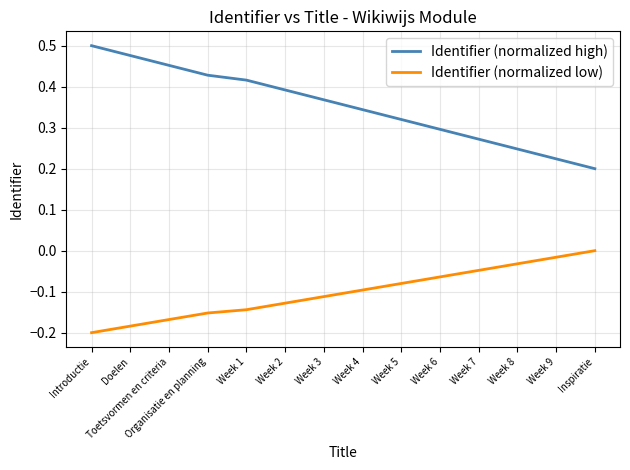

At how many categories does at least one series exceed 0?

14